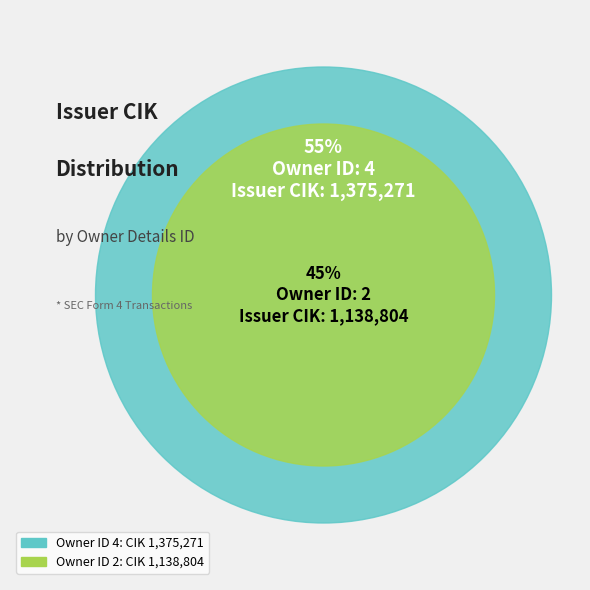

Is it true that 4 is 55% of the pie?

True